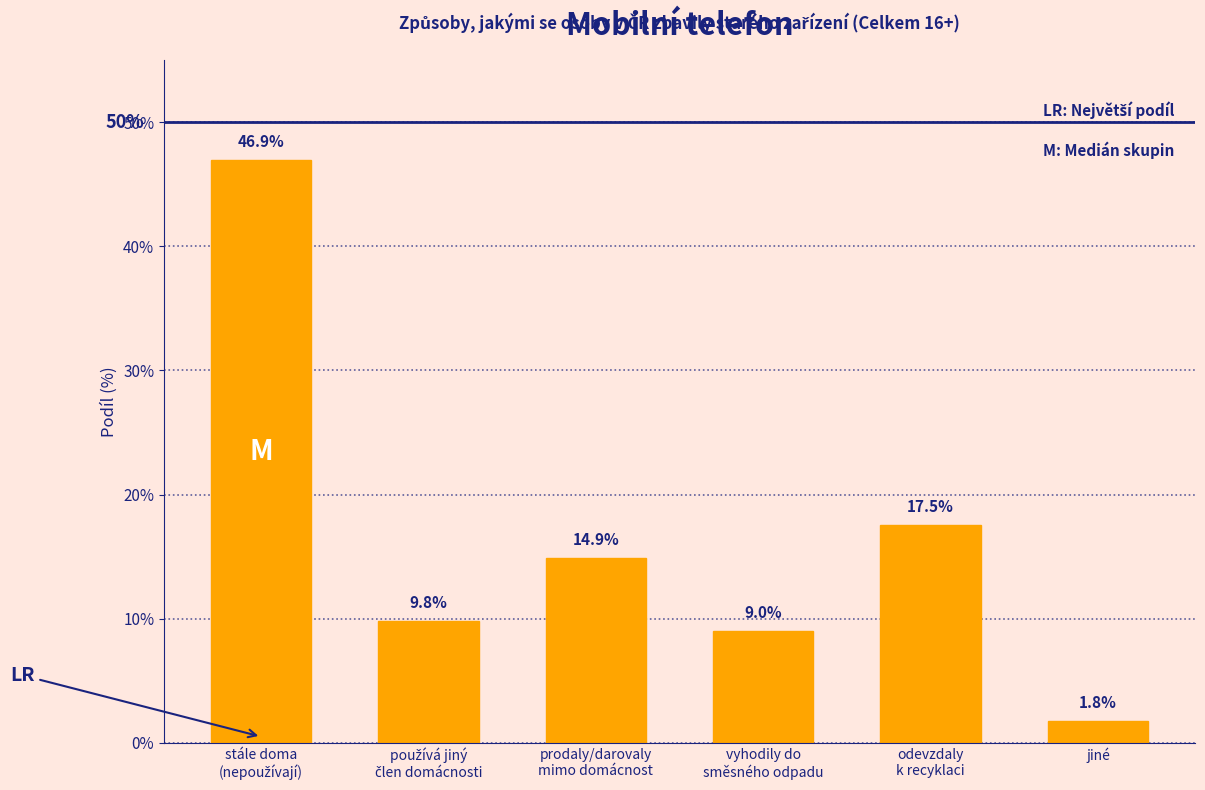

Reading left to right, transcribe all the data shown in this chart.

46.9	9.8	14.9	9.0	17.5	1.8